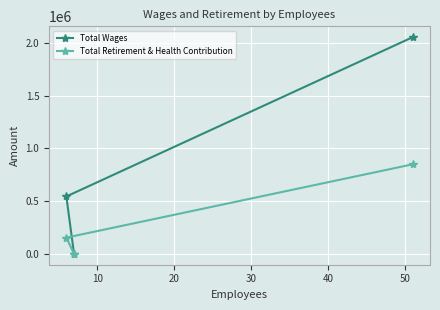

List the series in order of their overall mean, lowest first.

Total Retirement & Health Contribution, Total Wages